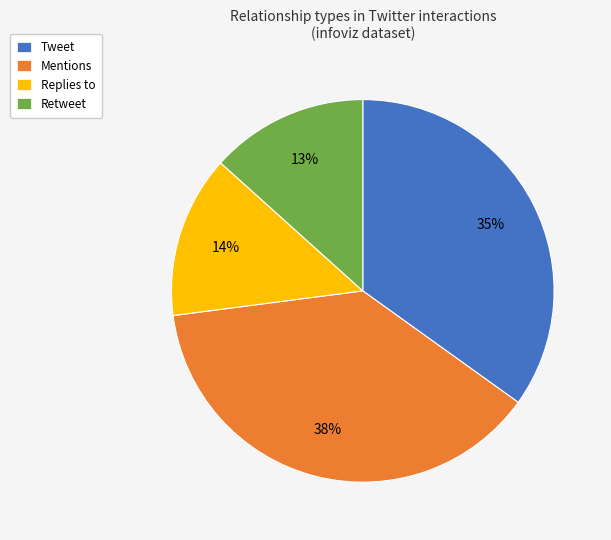

Count the number of slices in the pie.

4